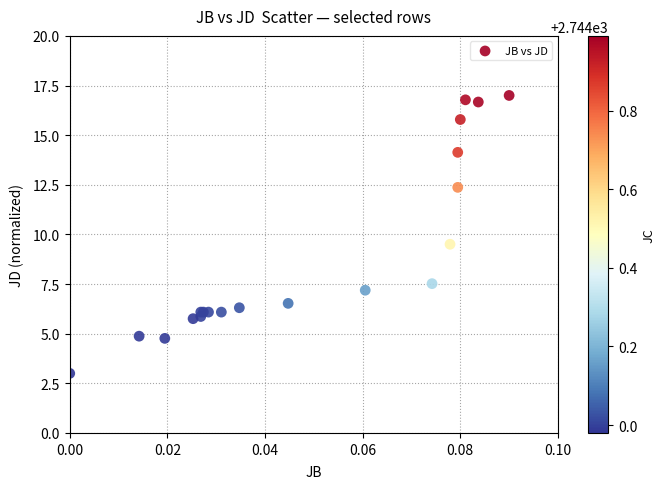

What Y value in the scatter plot is closest to 10?

9.5